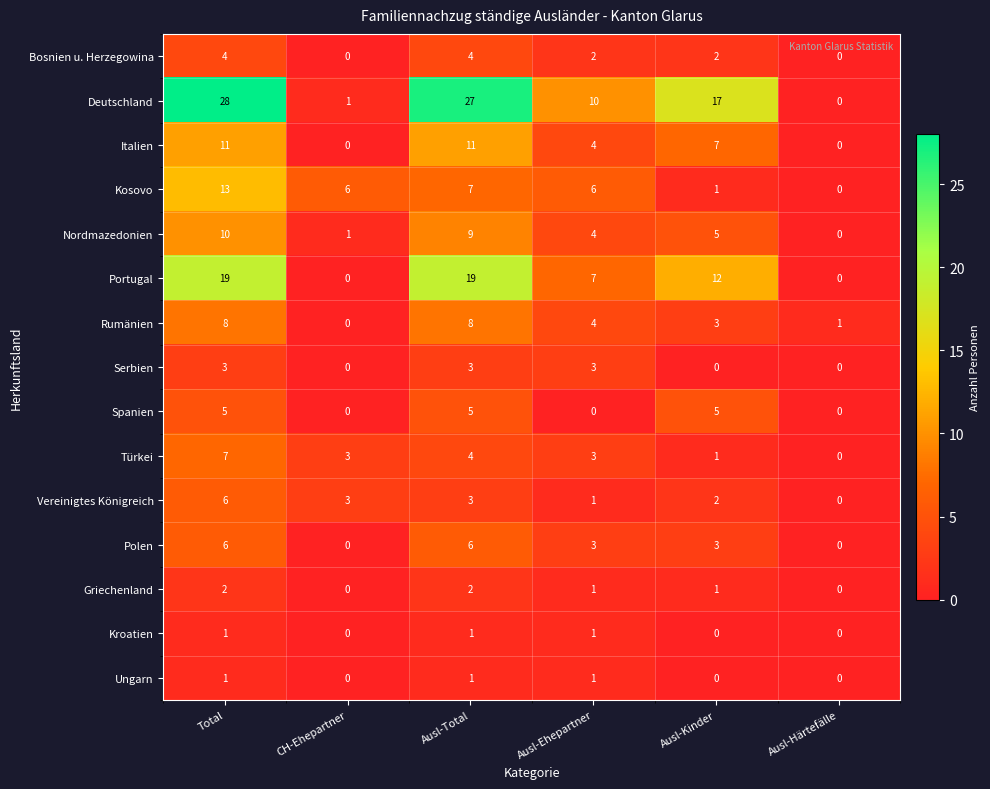

How many values in Kroatien are above zero?

3